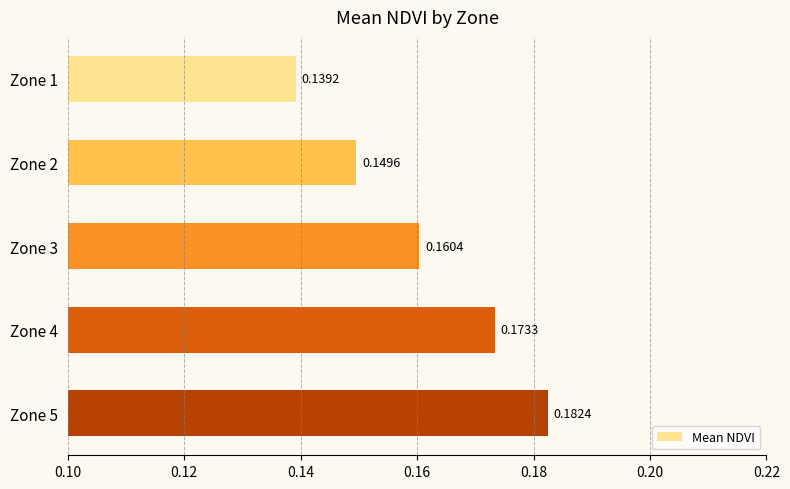

Rank the categories by value from lowest to highest.

Zone 1, Zone 2, Zone 3, Zone 4, Zone 5